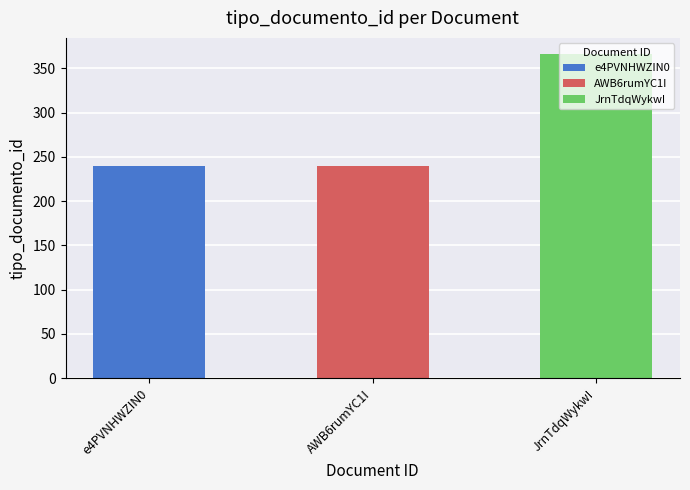

List the labels in order of value, largest first.

JrnTdqWykwI, e4PVNHWZIN0, AWB6rumYC1I